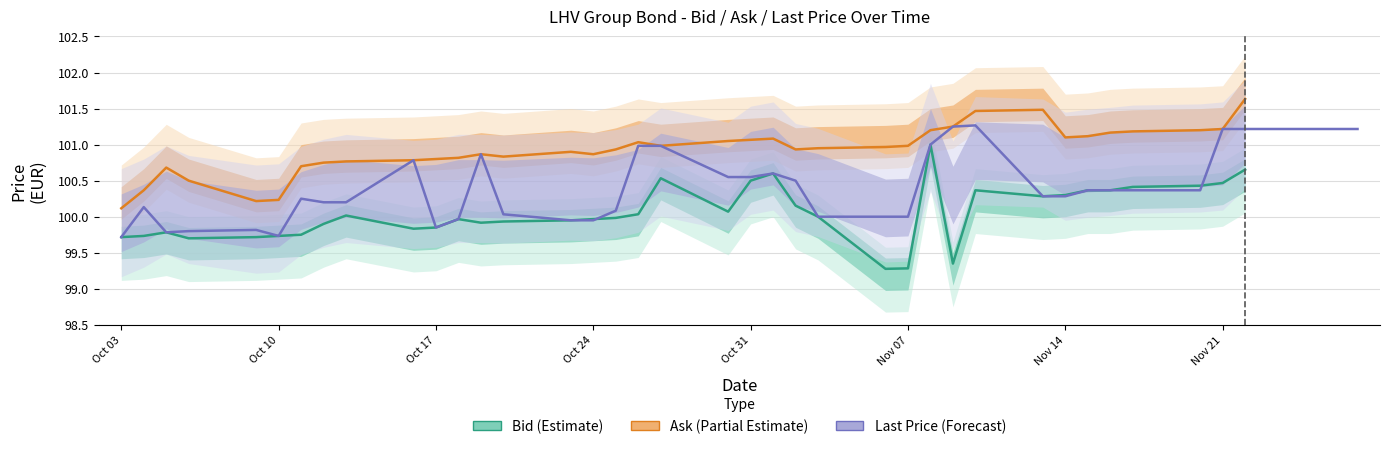

How many categories are shown in the chart?

40